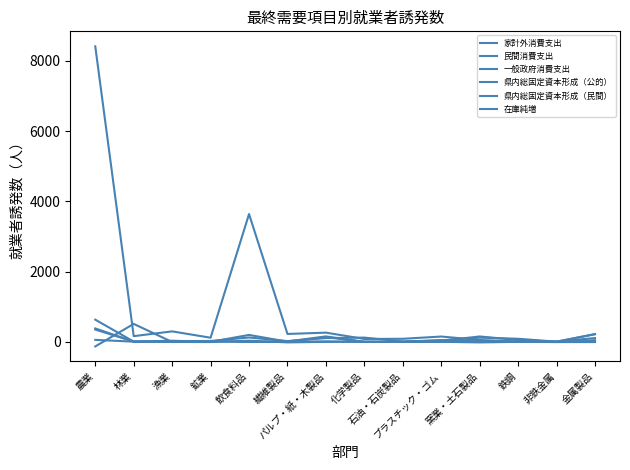

Between which two adjacent categories do 家計外消費支出 and 在庫純増 first intersect?

農業 and 林業